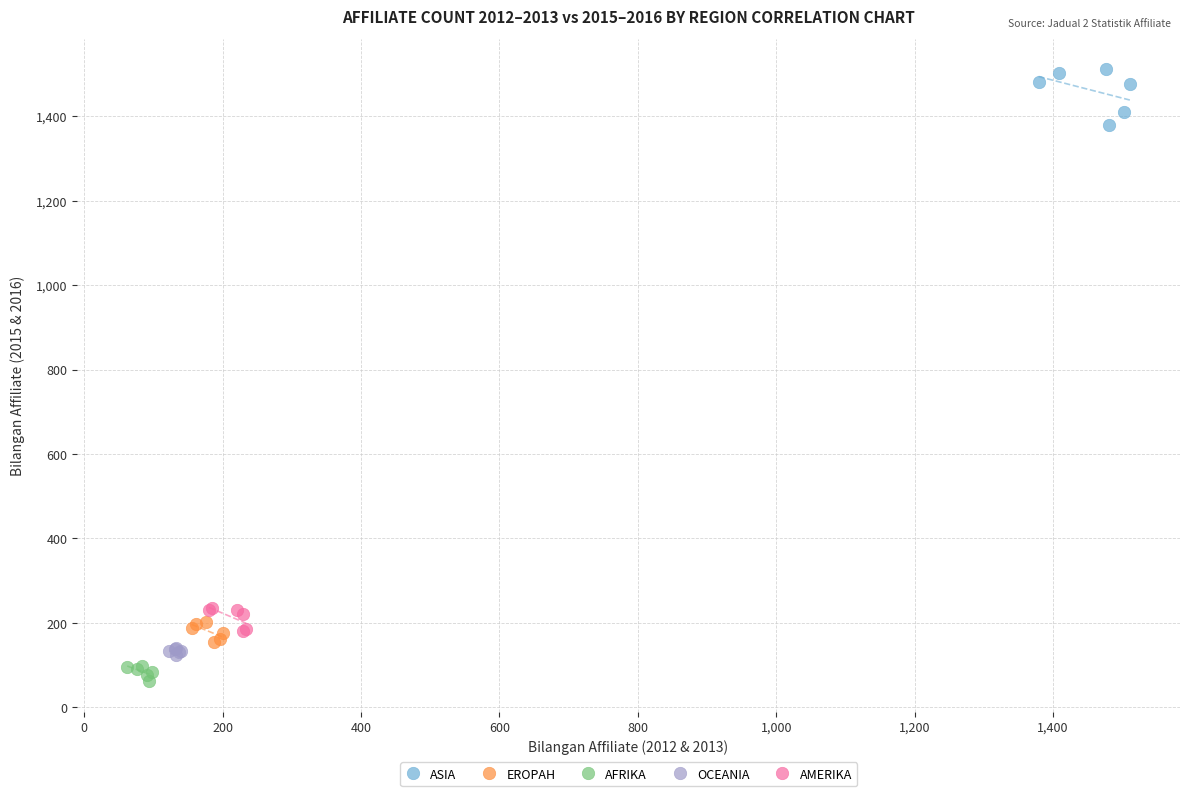

Which series has the widest spread of Y values?

ASIA